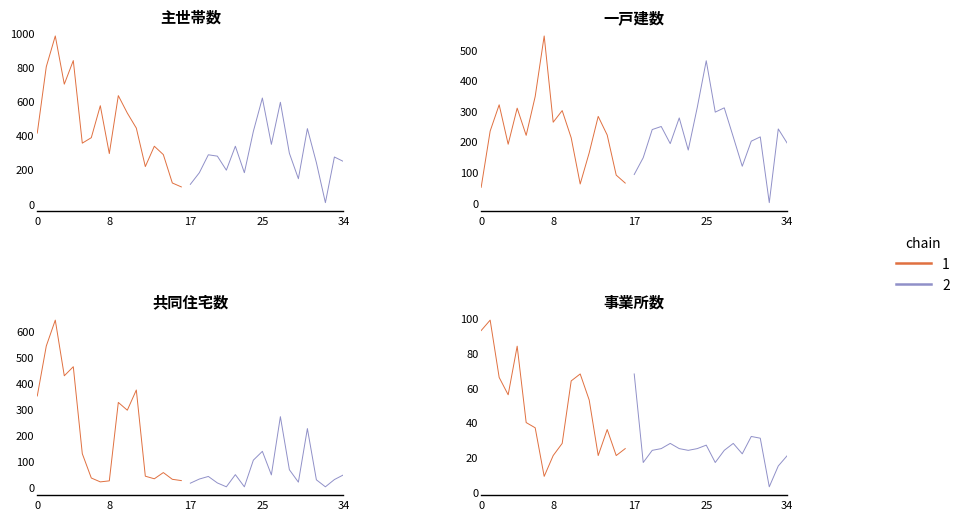

Between 12 and 24, which series saw the biggest shift?

主世帯数